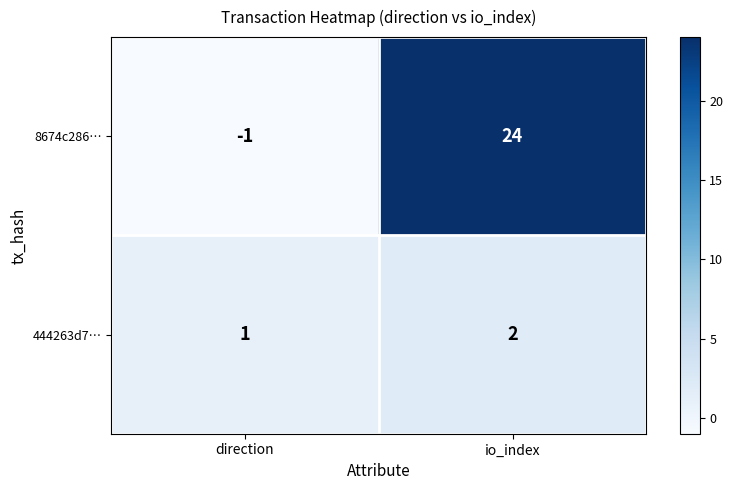

What is the difference between the highest and lowest values at direction?

2